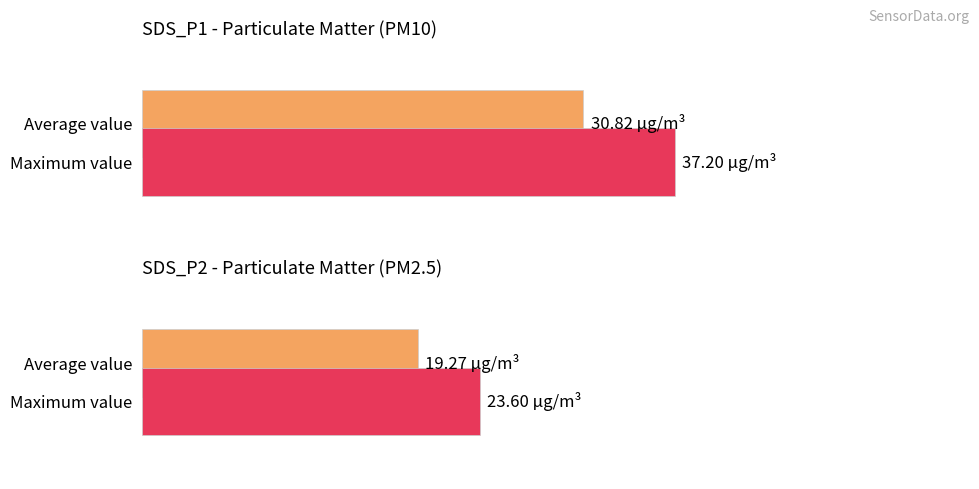

What is the average value of the SDS_P1 series?

30.8